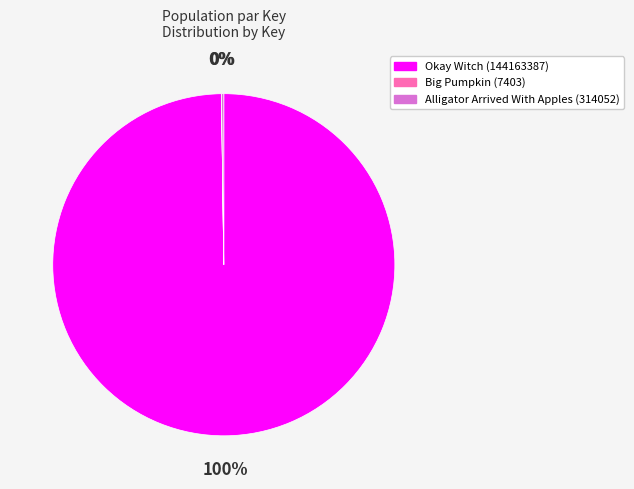

Is there any slice that represents more than half of the pie?

Yes